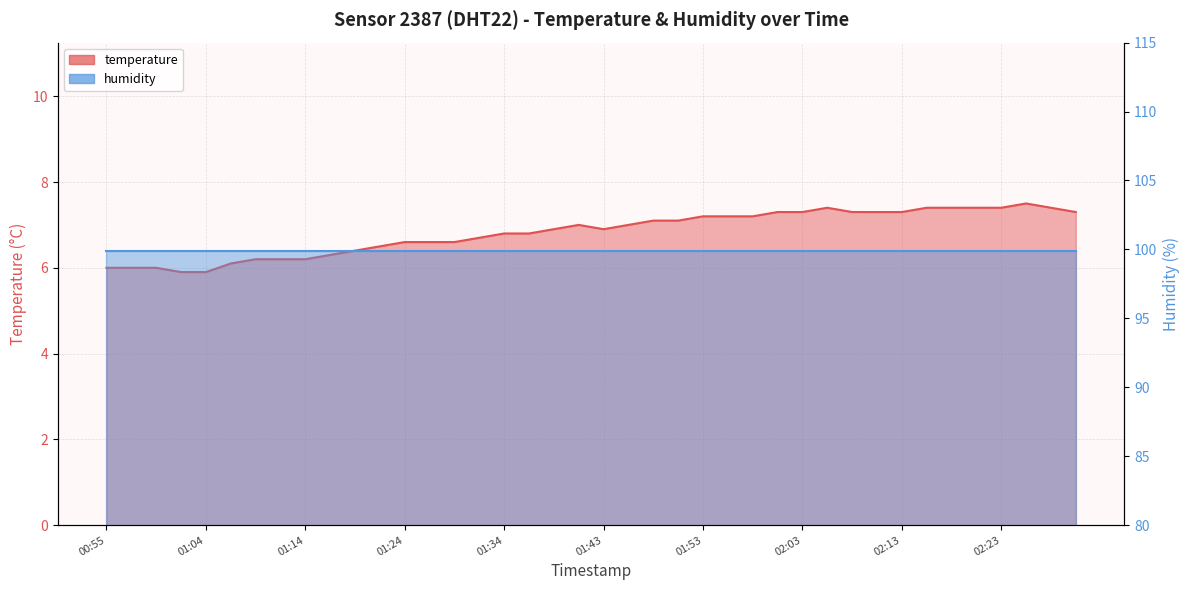

Is it true that the value at 01:29 is 6.6?

True